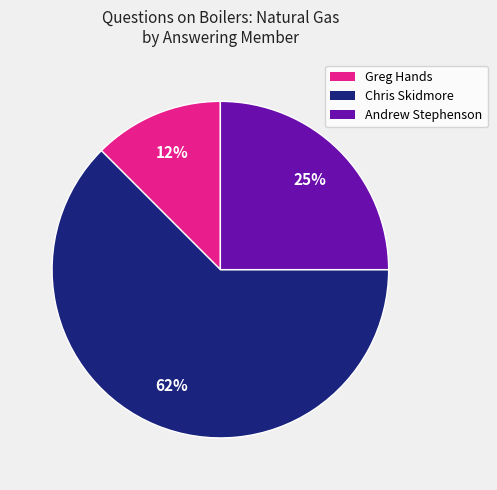

Count the number of slices in the pie.

3